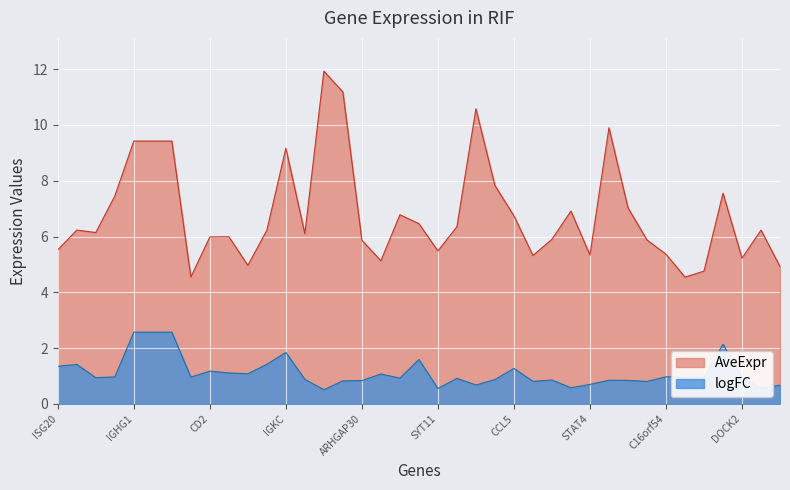

Reading left to right, list all the values displayed in this chart.

logFC: ISG20=1.3	IL7R=1.4	FXYD5=0.9	HCLS1=1.0	IGHG1=2.6	IGHM=2.6	IGHV4-31=2.6	AGR3=1.0	CD2=1.2	AGR2=1.1	CXCL1=1.1	IGLL1=1.4	IGKC=1.8	RAC2=0.9	IFITM3=0.5	HLA-DPB1=0.8	ARHGAP30=0.8	GPR171=1.1	SOX9=0.9	SERPINA3=1.6	SYT11=0.6	ARL4C=0.9	IFITM1=0.7	NFKBIZ=0.9	CCL5=1.3	CP=0.8	SFN=0.9	SMAP2=0.6	STAT4=0.7	TIMP1=0.8	BIRC3=0.8	MAFF=0.8	C16orf54=1.0	GZMH=1.0	CD69=1.0	LTF=2.1	DOCK2=1.0	TMEM173=0.6	P2RY13=0.7
AveExpr: ISG20=5.5	IL7R=6.2	FXYD5=6.1	HCLS1=7.5	IGHG1=9.4	IGHM=9.4	IGHV4-31=9.4	AGR3=4.5	CD2=6.0	AGR2=6.0	CXCL1=5.0	IGLL1=6.2	IGKC=9.2	RAC2=6.1	IFITM3=11.9	HLA-DPB1=11.2	ARHGAP30=5.9	GPR171=5.1	SOX9=6.8	SERPINA3=6.5	SYT11=5.5	ARL4C=6.3	IFITM1=10.6	NFKBIZ=7.8	CCL5=6.7	CP=5.3	SFN=5.9	SMAP2=6.9	STAT4=5.3	TIMP1=9.9	BIRC3=7.0	MAFF=5.9	C16orf54=5.4	GZMH=4.5	CD69=4.8	LTF=7.6	DOCK2=5.2	TMEM173=6.2	P2RY13=4.9